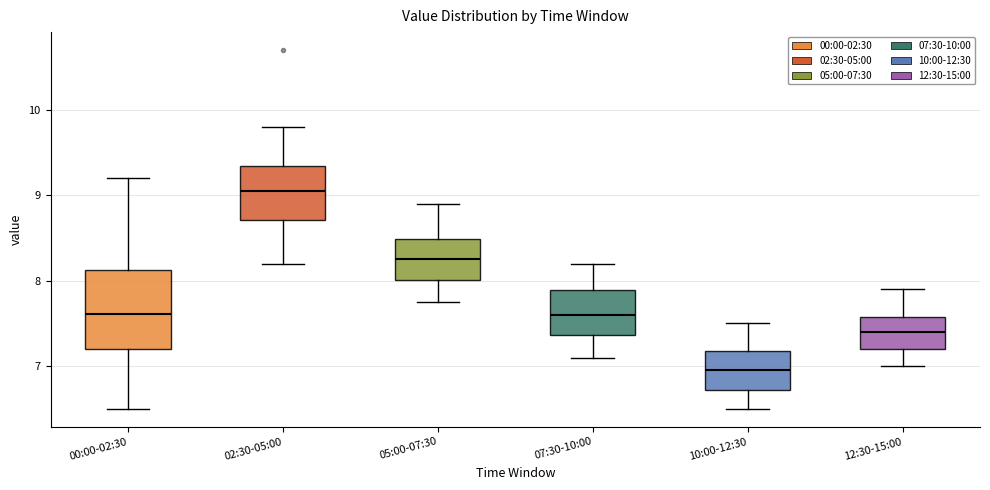

Where does the upper whisker of the box for 05:00-07:30 end on the y-axis? The values are not printed on the chart, so give them approximately, as read against the axis.

8.9